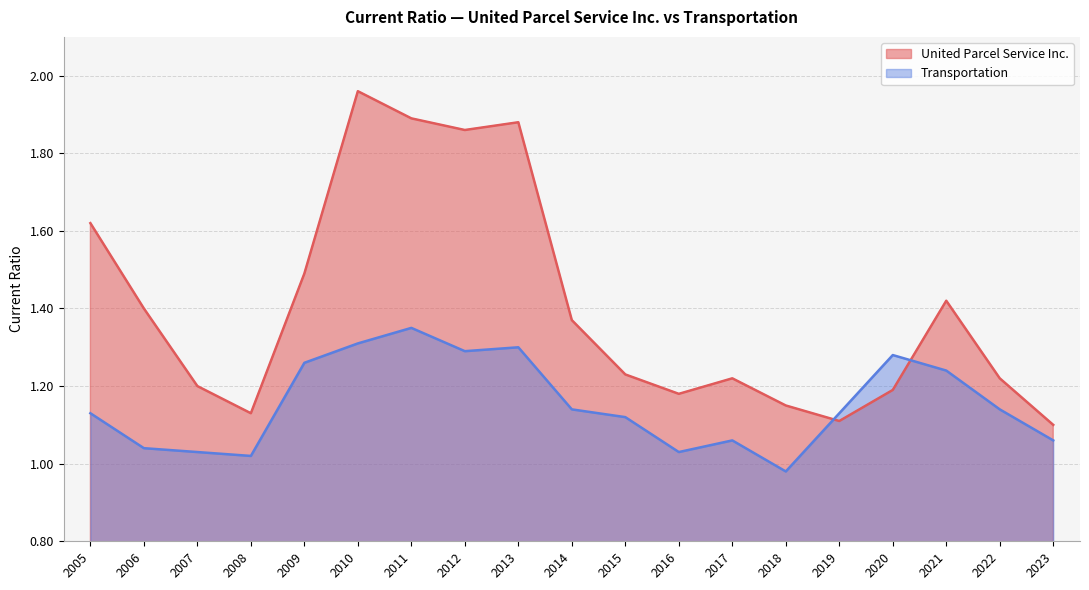

What is the minimum value for United Parcel Service Inc.?

1.1